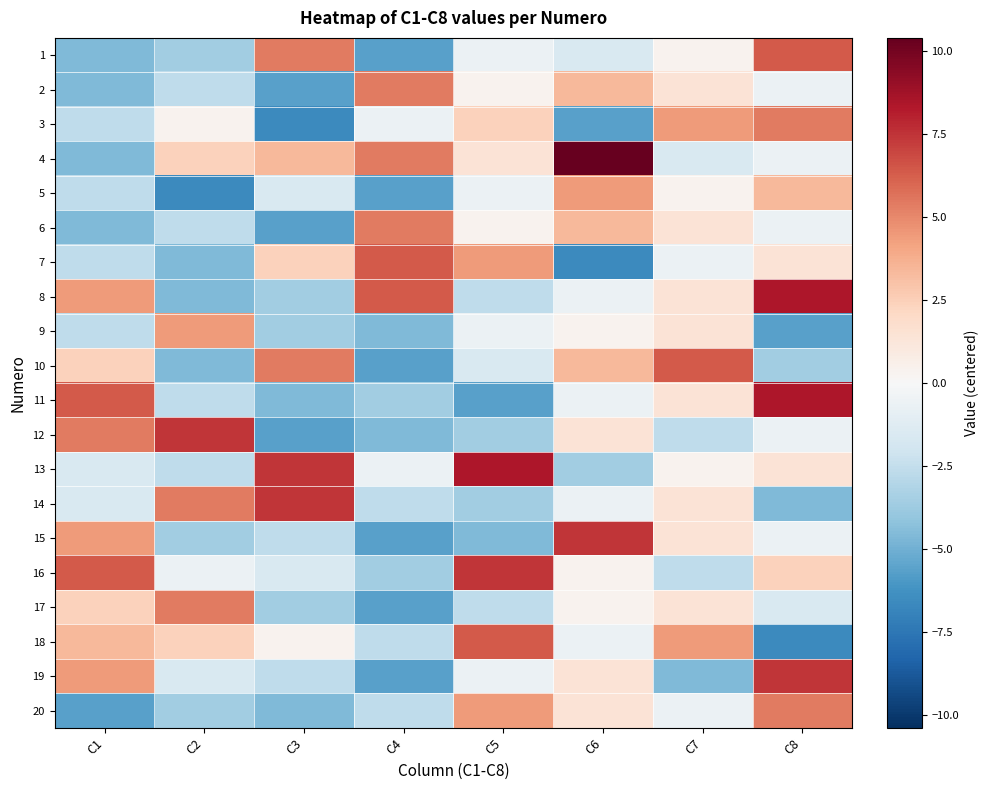

What is the difference between the highest and lowest values at C7?

11.0